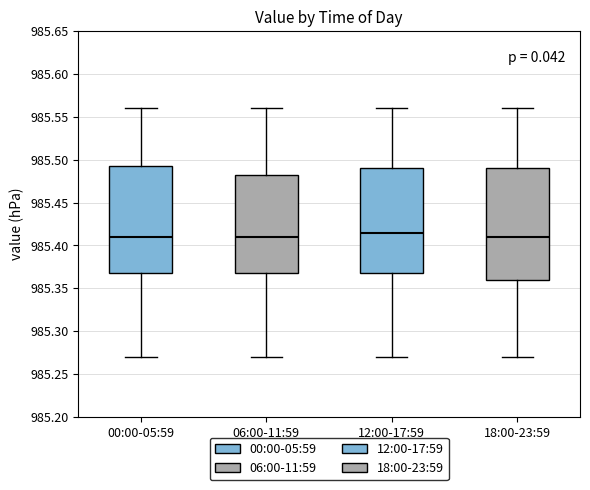

Reading left to right, transcribe this box plot: for each box, give where its median line is, the range the box spans, and where its two whiskers end, as read against the y-axis. The values are not printed on the chart, so give them approximately, as read against the axis.

00:00-05:59: median 985.410, box 985.370 to 985.495, whiskers 985.270 to 985.560
06:00-11:59: median 985.410, box 985.370 to 985.485, whiskers 985.270 to 985.560
12:00-17:59: median 985.415, box 985.370 to 985.490, whiskers 985.270 to 985.560
18:00-23:59: median 985.410, box 985.360 to 985.490, whiskers 985.270 to 985.560